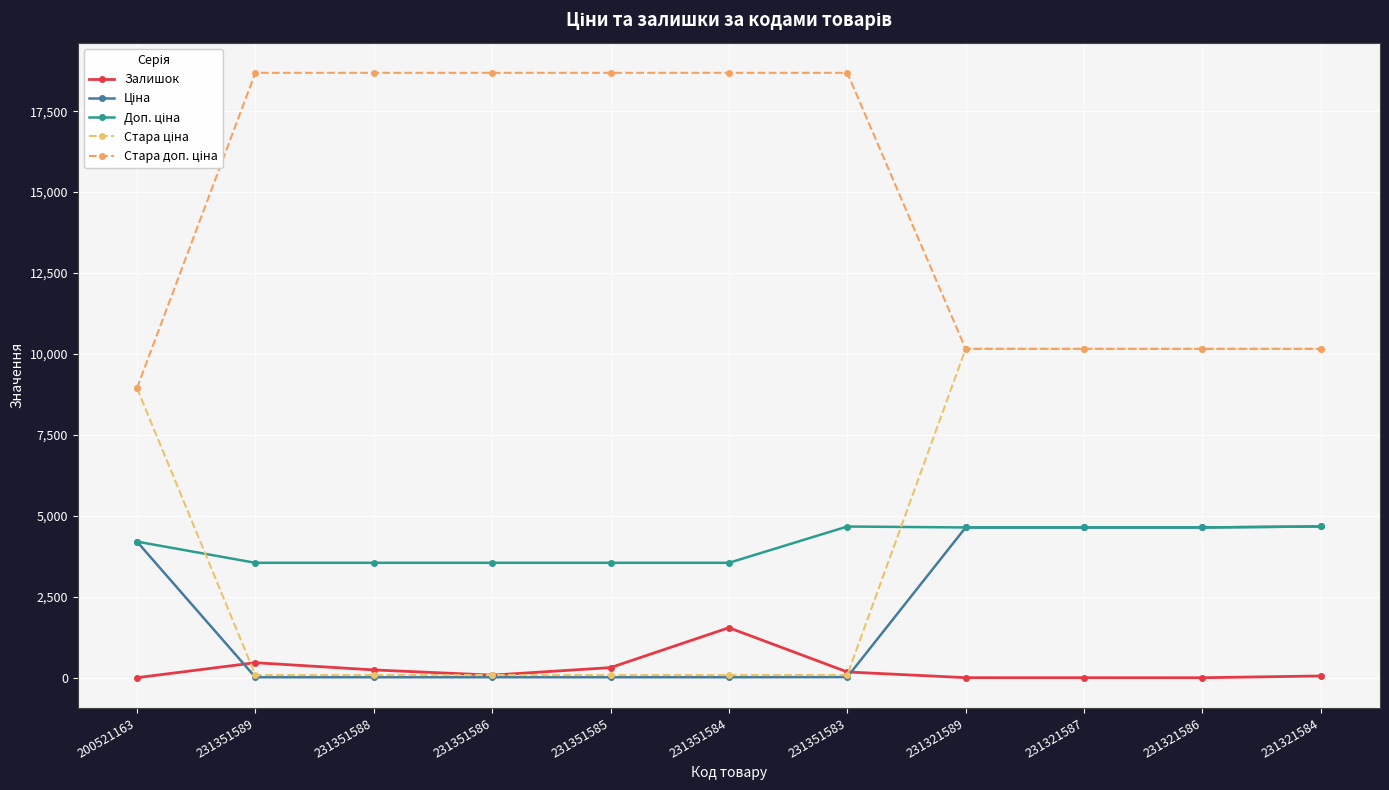

Count the number of data series in this chart.

5